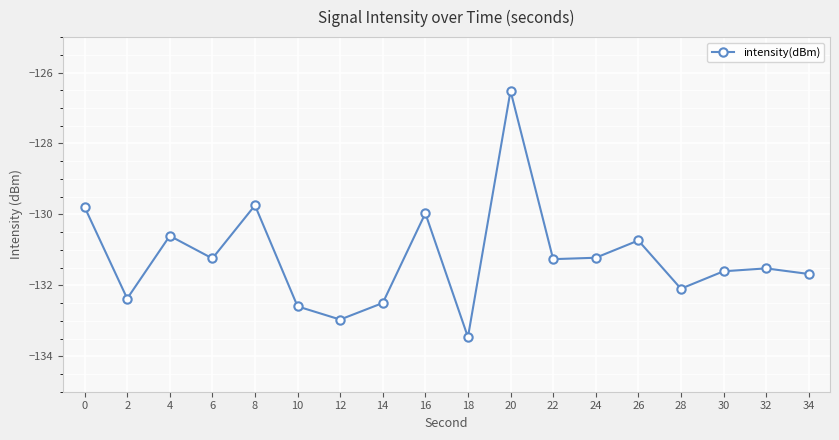

Between 22 and 8, which is larger?

8